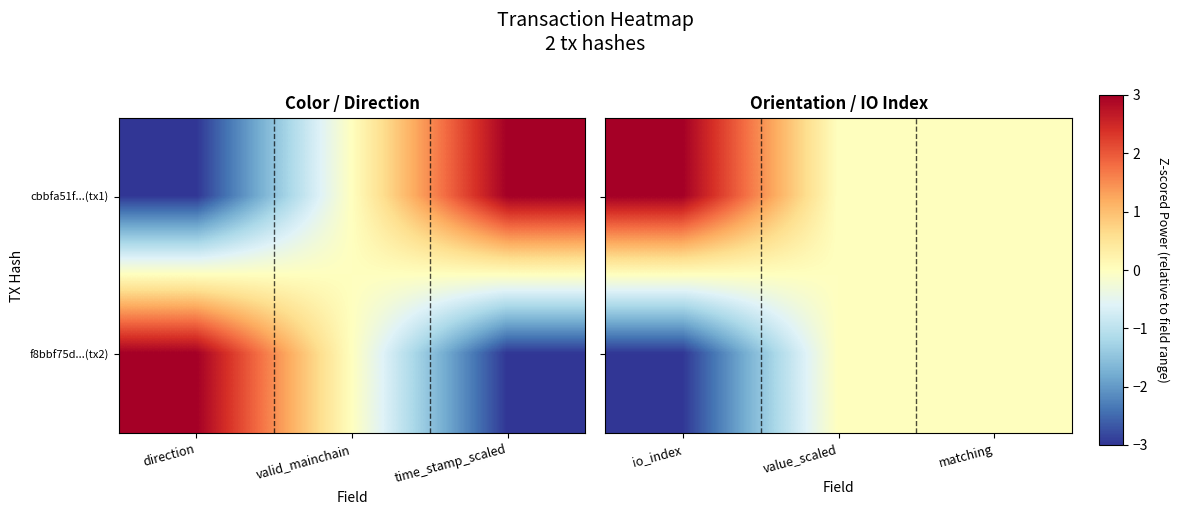

How many values in cbbfa51f...(tx1) are above zero?

1